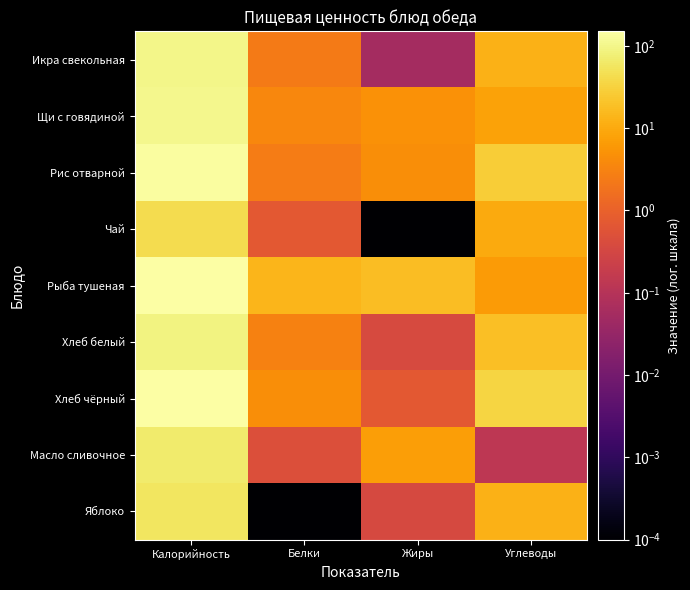

Rank the series at Жиры from lowest to highest value.

Чай, Икра свекольная, Яблоко, Хлеб белый, Хлеб чёрный, Рис отварной, Щи с говядиной, Масло сливочное, Рыба тушеная